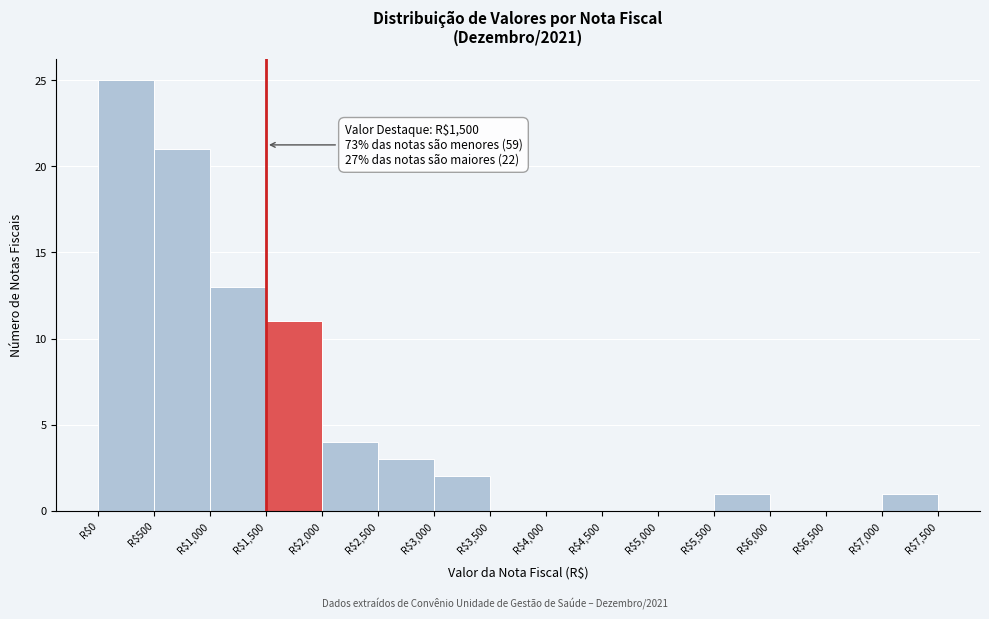

Over which range of the x-axis is the bar tallest?

0 to 500